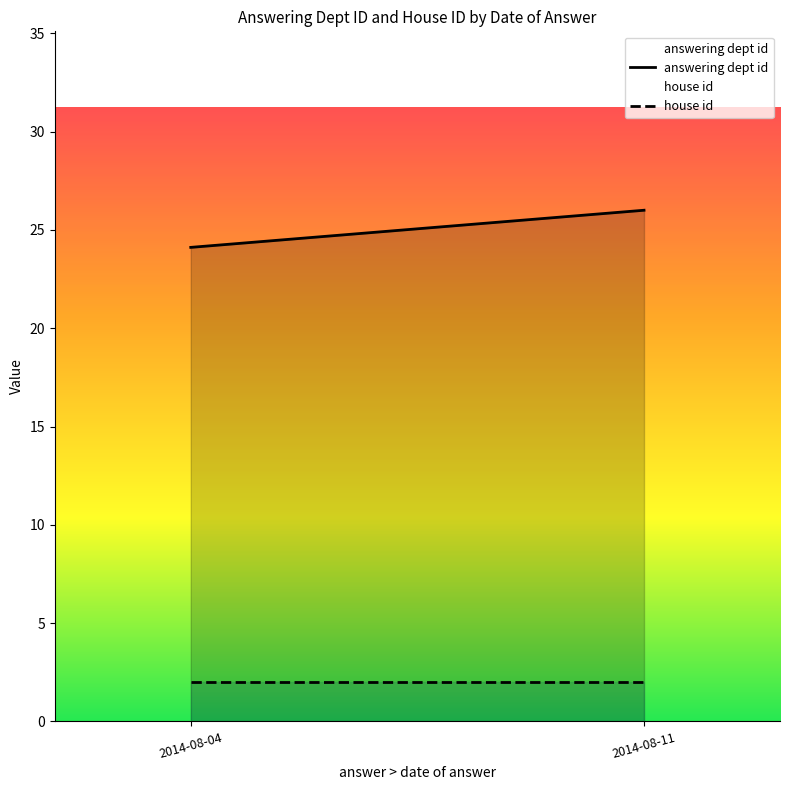

What is the average value of the answering dept id series?

25.1